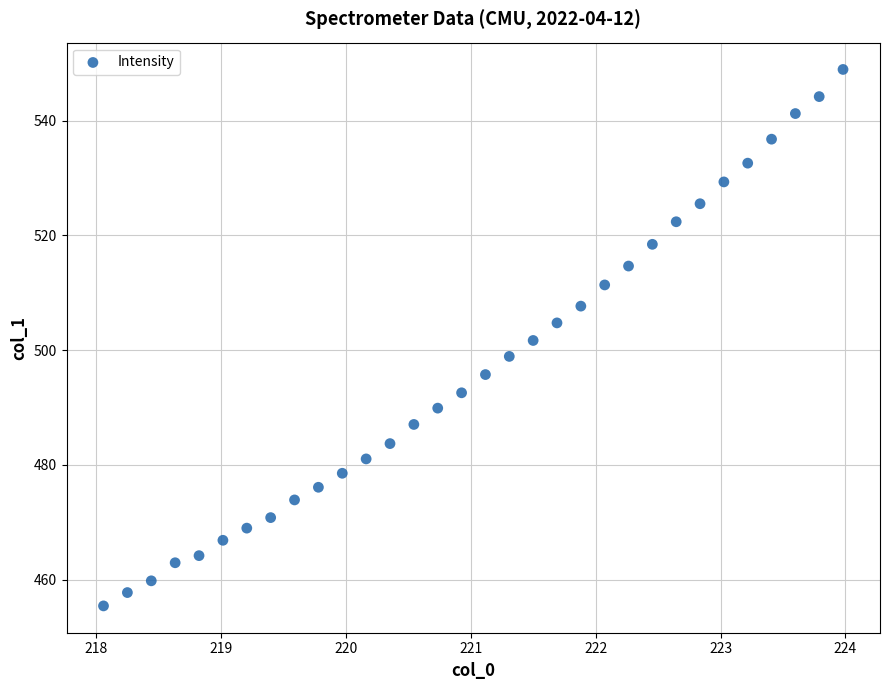

What is the range of X values (max minus min)?

5.9